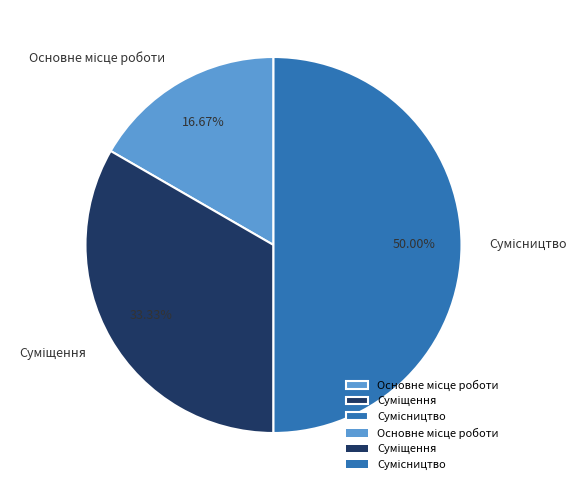

Approximately how many times larger is the value at Основне місце роботи compared to Суміщення?

0.5